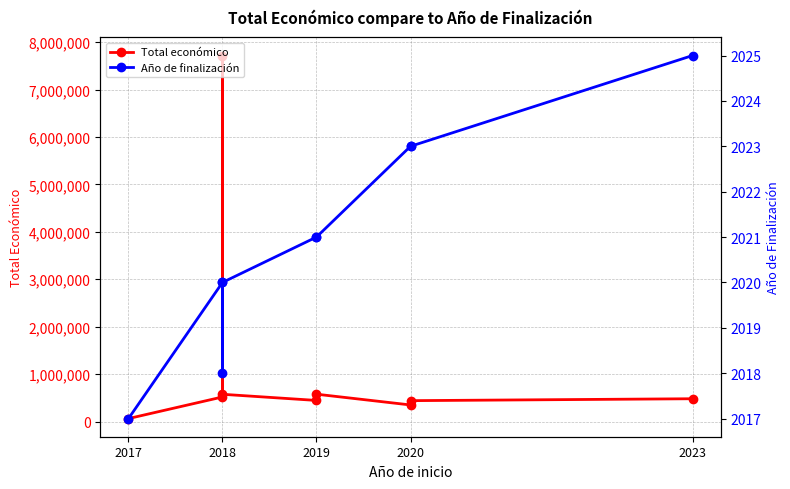

The value of Año de finalización at 2019 is 3167. True or false?

False